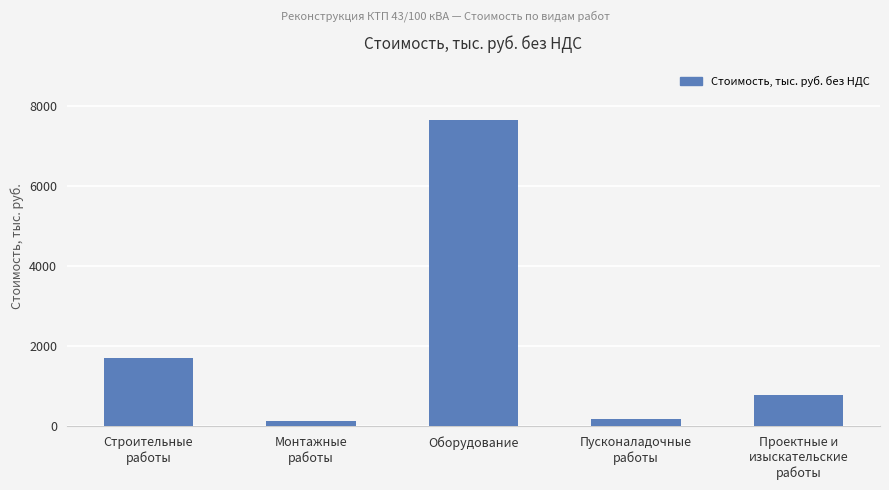

True or false: the data shows 11671.2 at Оборудование.

False